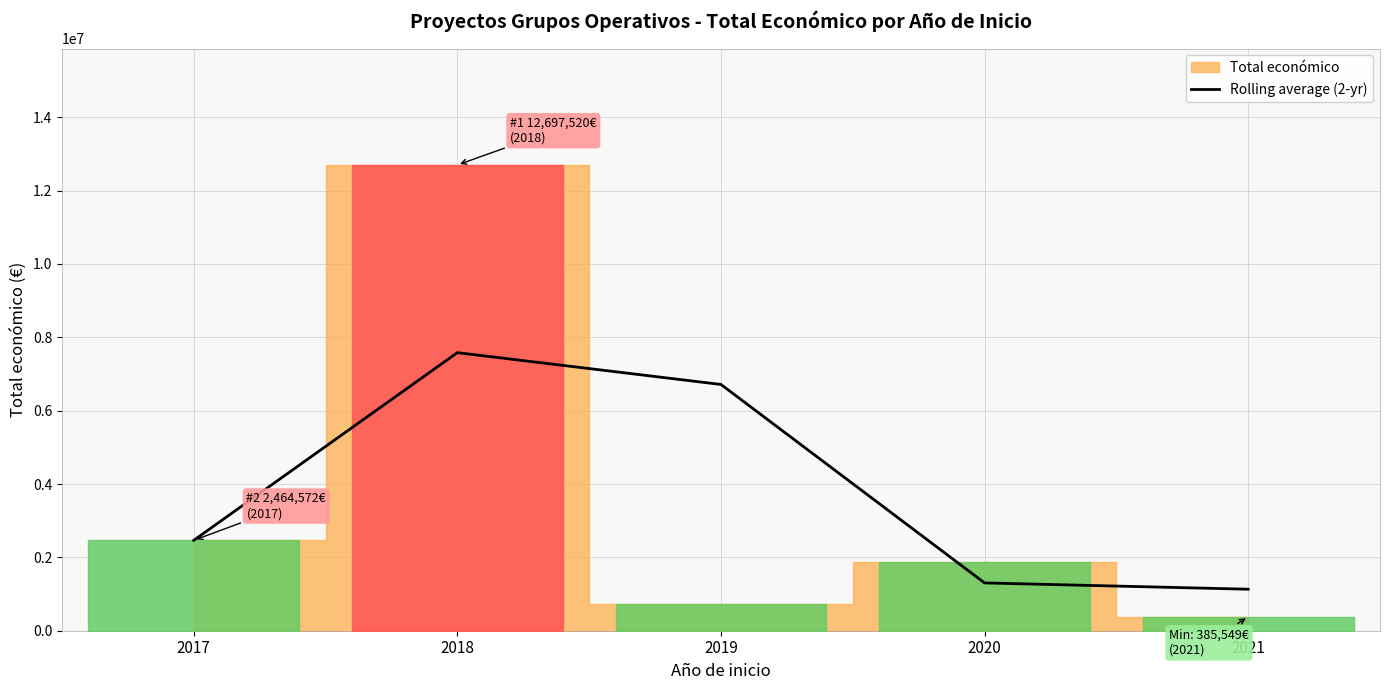

What is the sum of all values?

19193723.5